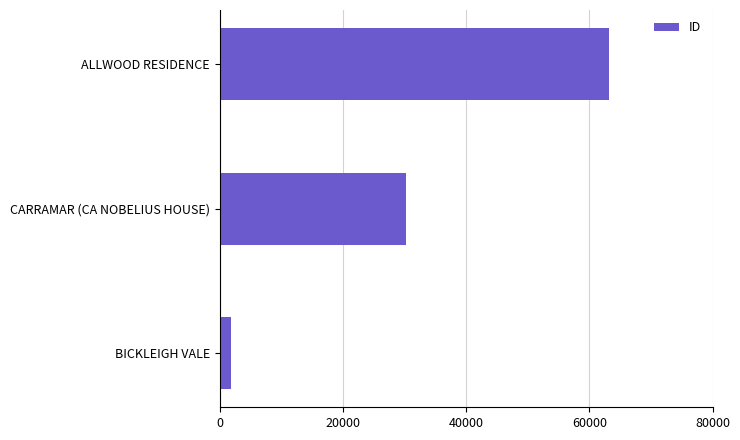

Count the values in the range 1856 to 63227.

3